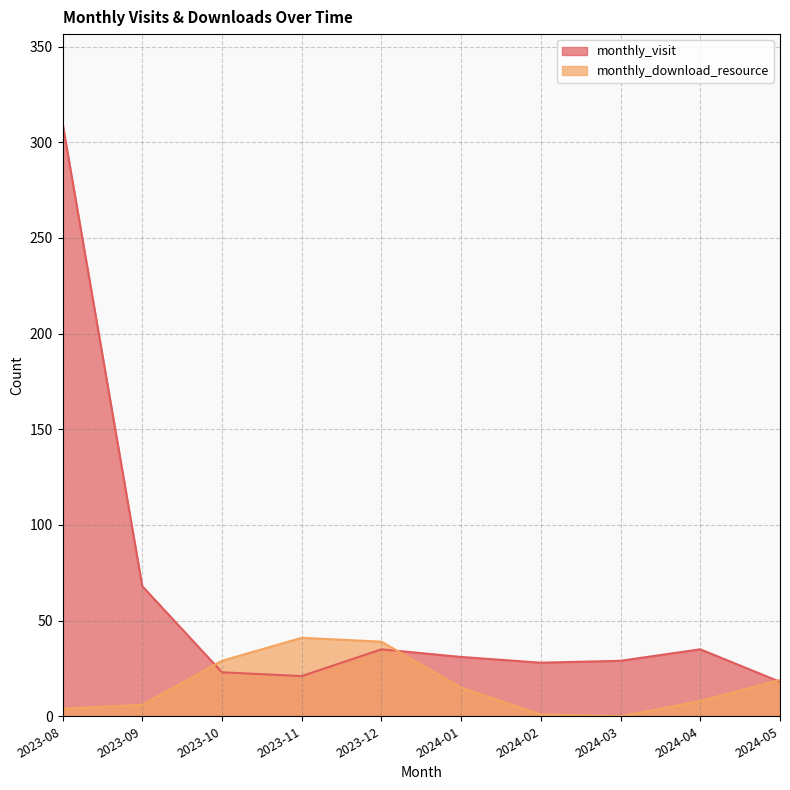

Which label corresponds to the smallest value in the chart?

2024-03